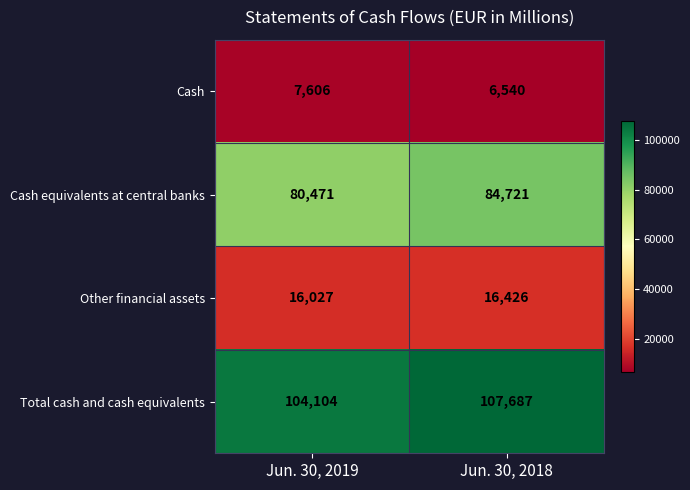

True or false: Cash equivalents at central banks has a value of 37468 at Jun. 30, 2018.

False